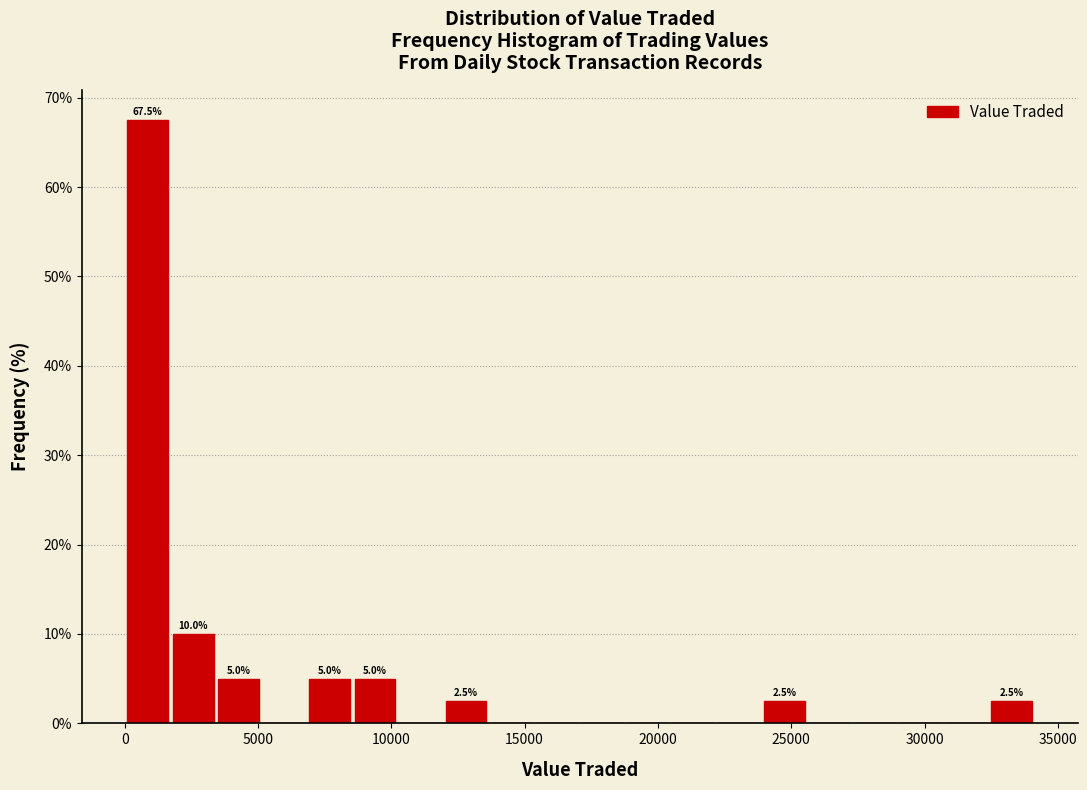

Read against the x-axis, roughly where is the centre of the tallest bar?

1000